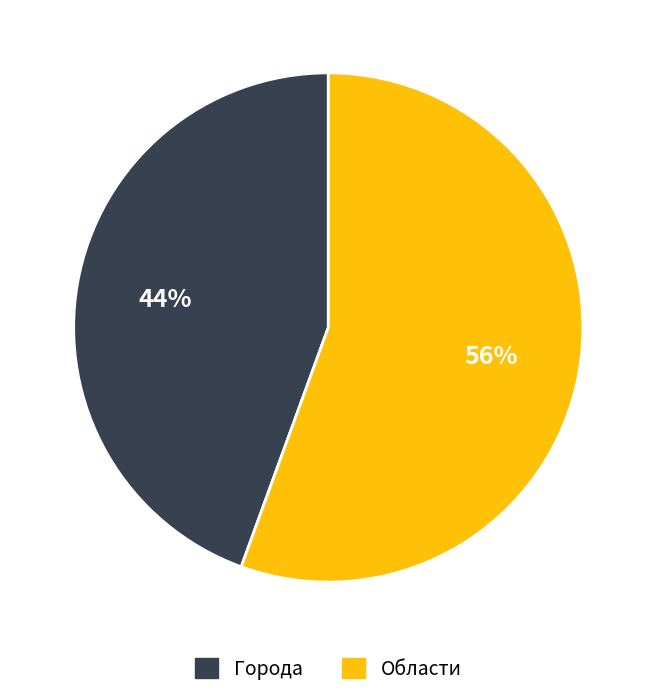

Is there any slice that represents more than half of the pie?

Yes